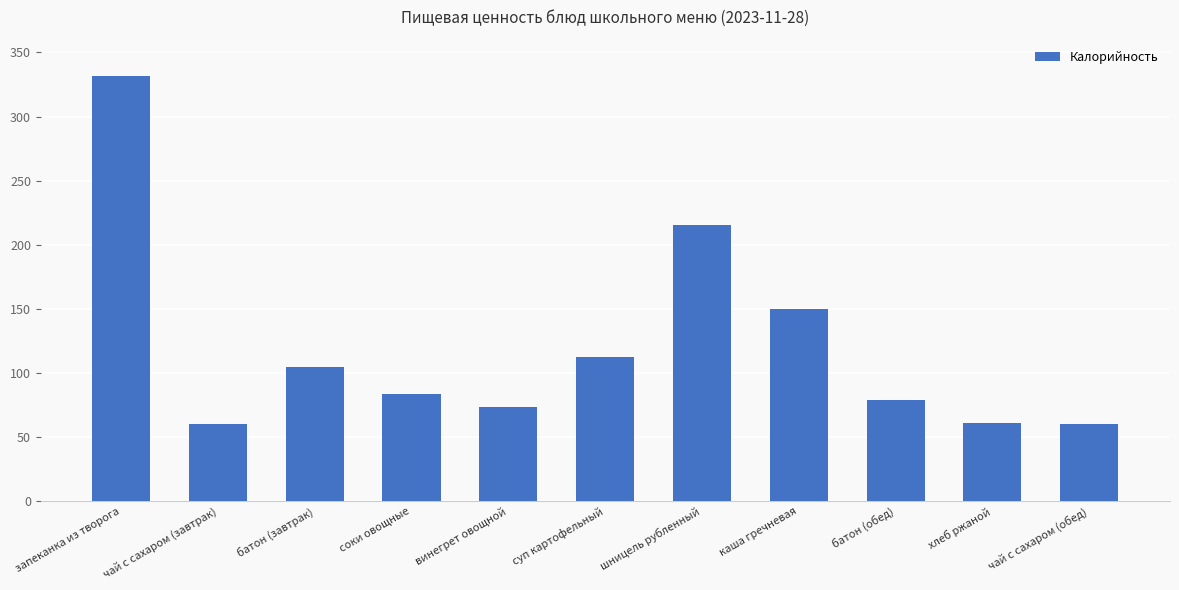

What is the difference between the second highest and second lowest values?

155.8